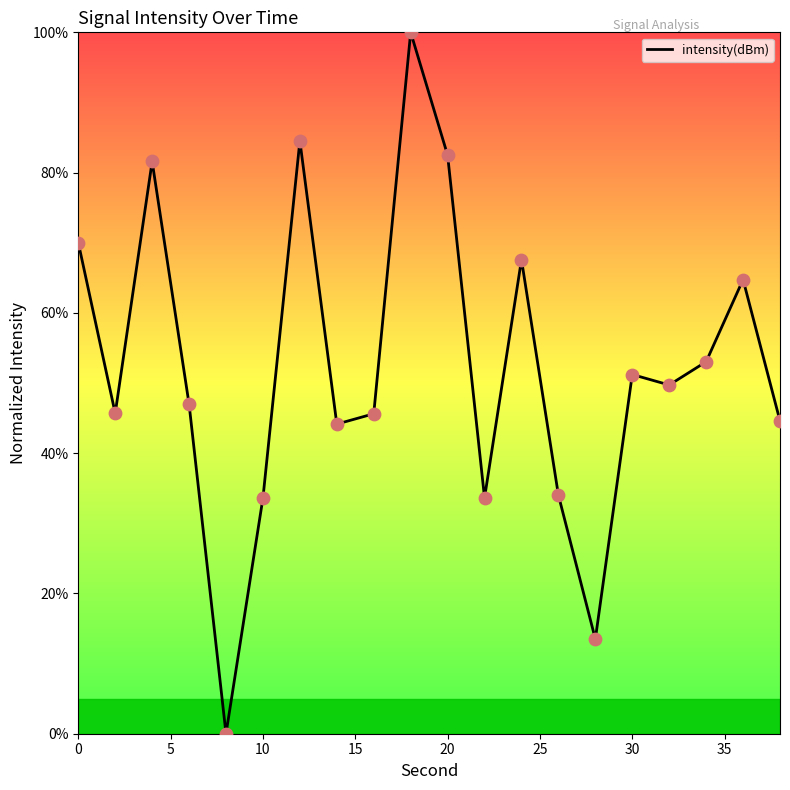

What is the difference between the maximum and minimum values?

100.0